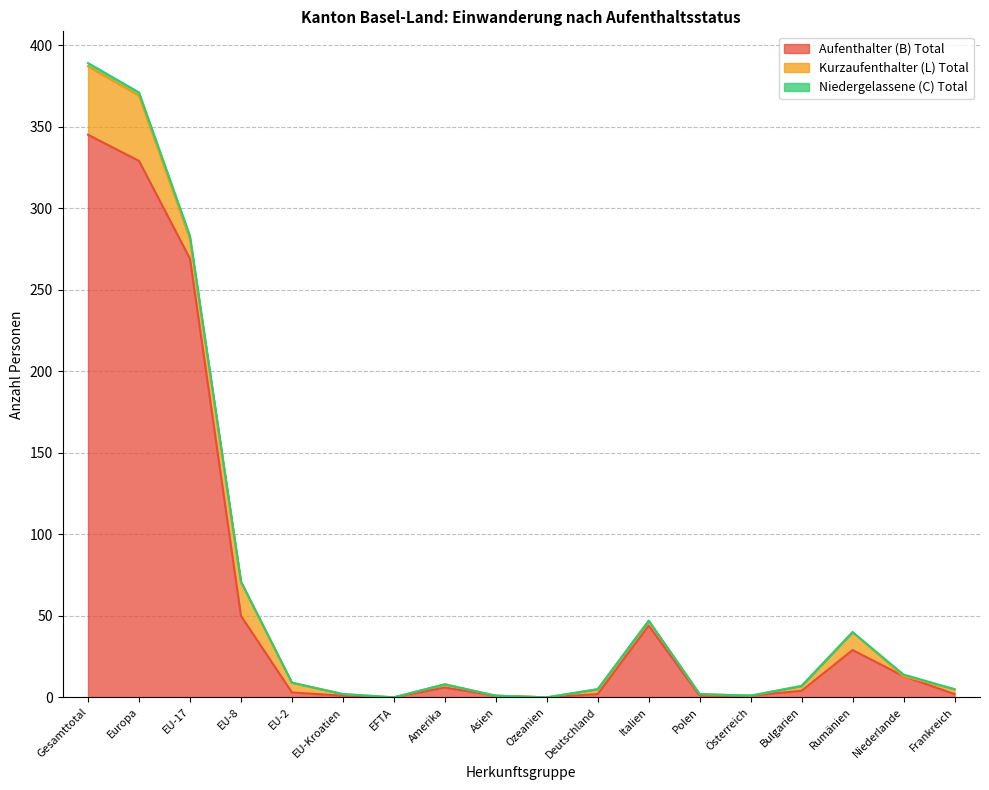

True or false: Kurzaufenthalter (L) Total has a value of 1 at Italien.

False